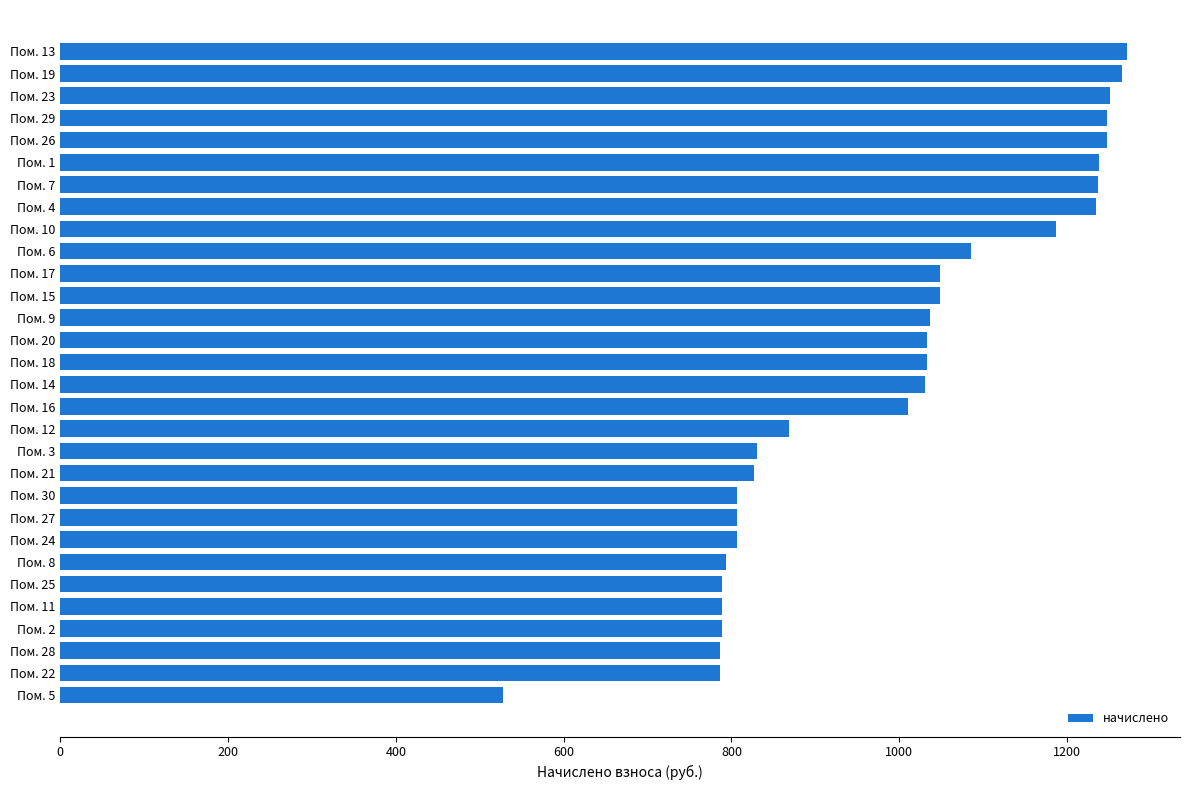

What is the maximum value shown in the chart?

1271.1